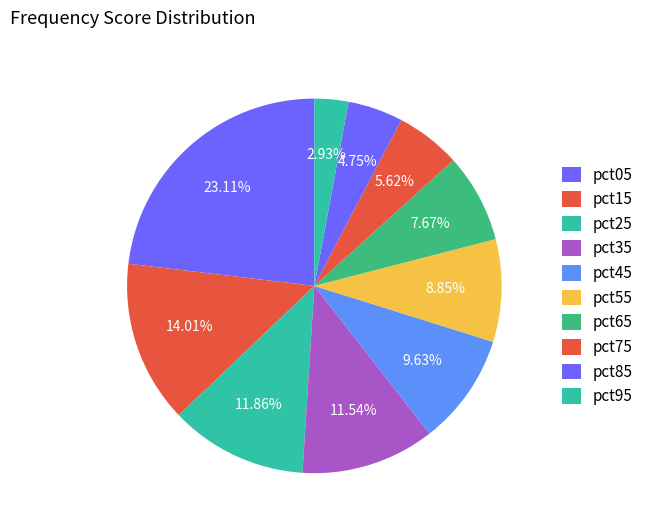

Count the number of slices in the pie.

10